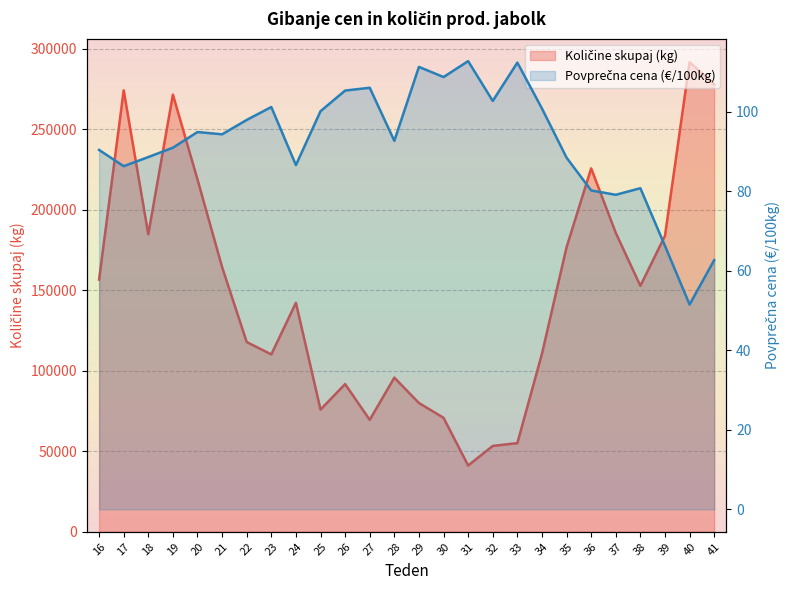

What is the sum of all Povprečna cena (€/100kg) values?

2393.1